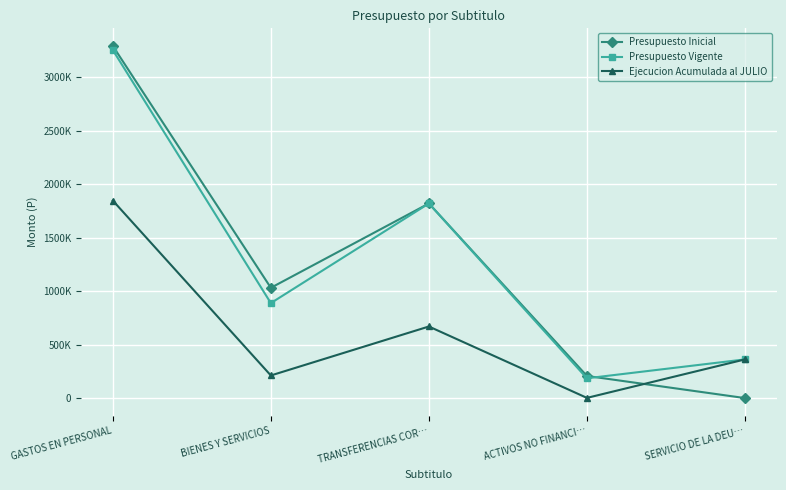

True or false: Presupuesto Inicial has more than 2 interior local peaks.

False